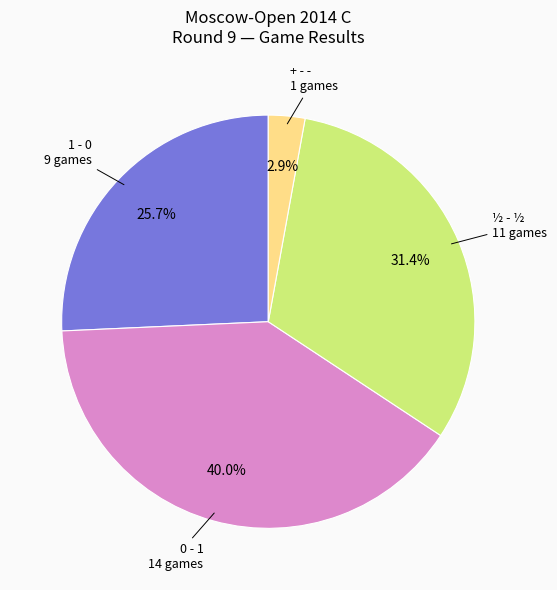

Is there any slice that represents more than half of the pie?

No